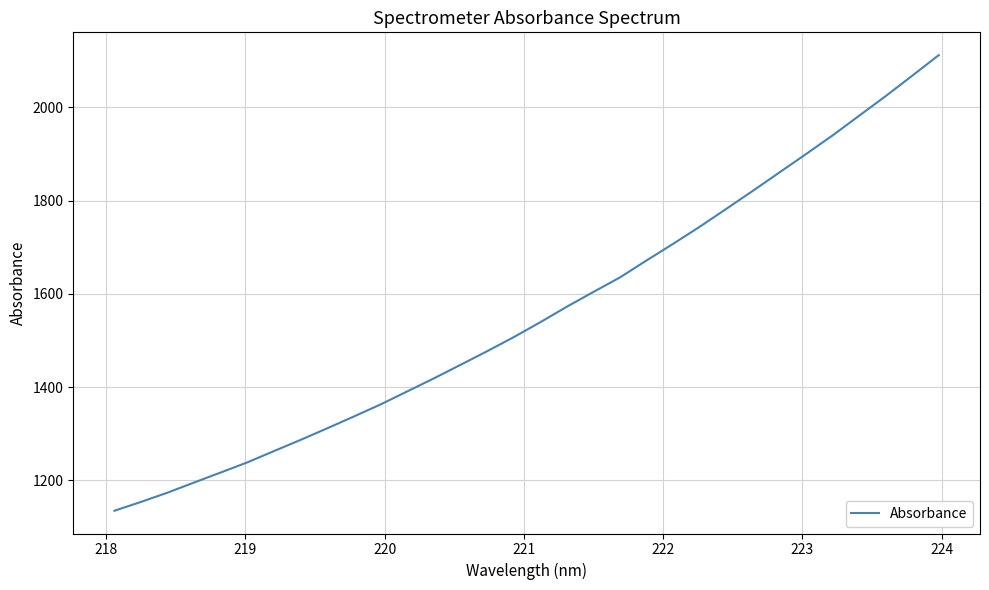

What is the minimum value shown in the chart?

1135.1